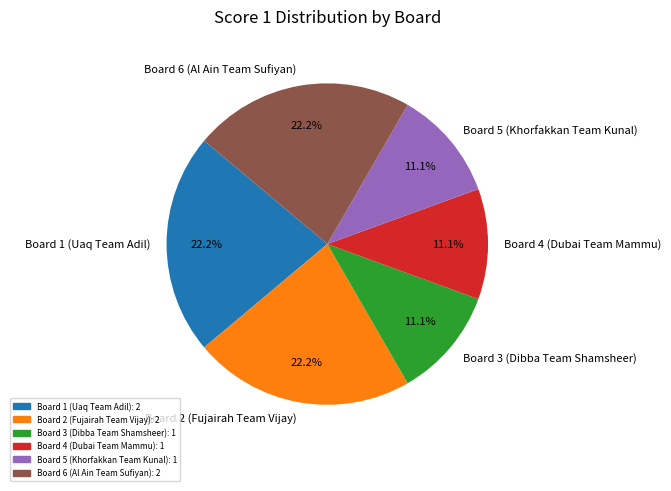

Is there any slice that represents more than half of the pie?

No